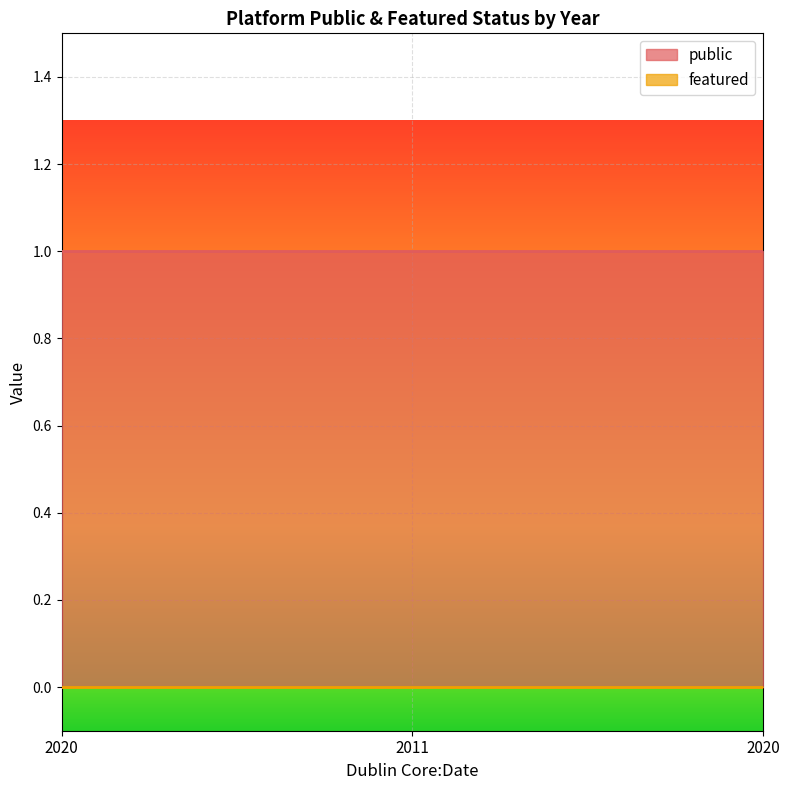

What is the label of the 1st point from the left?

2020